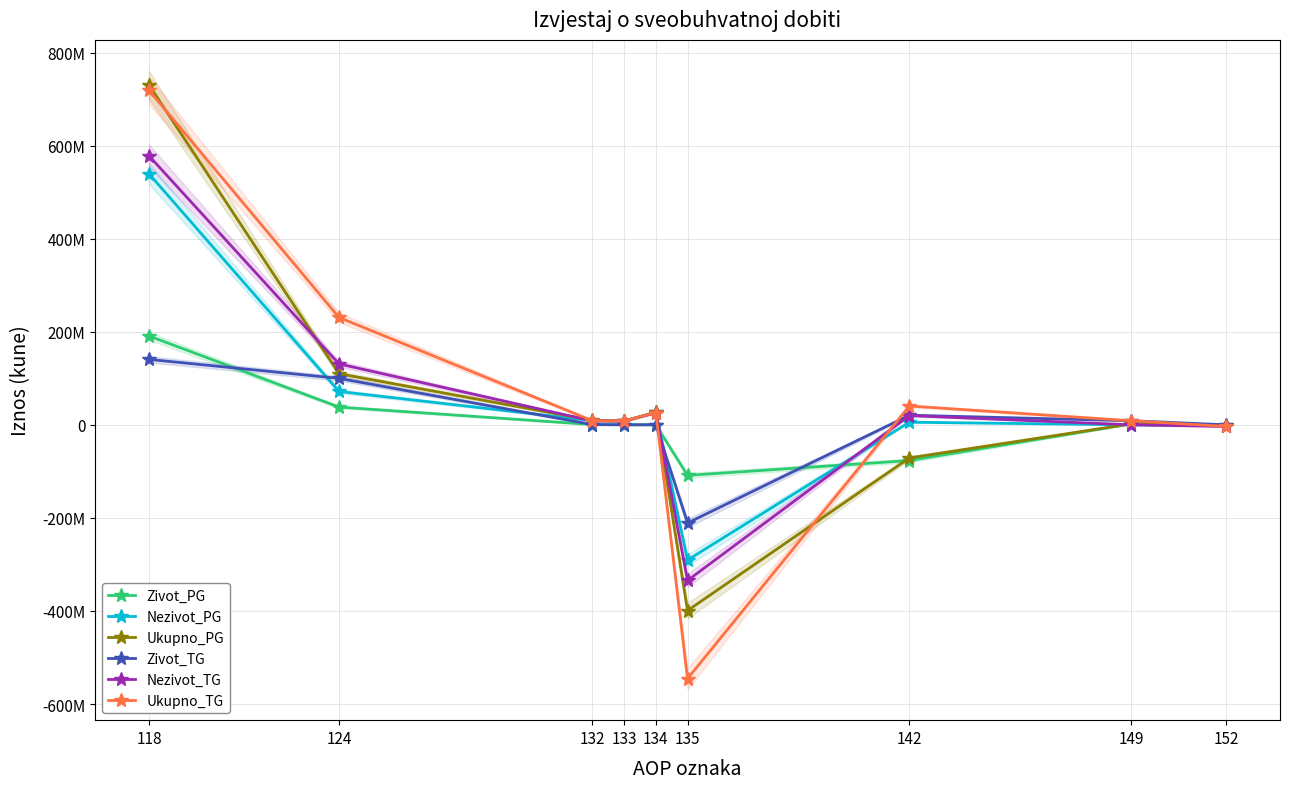

What is the average value of the Zivot_TG series?

6626017